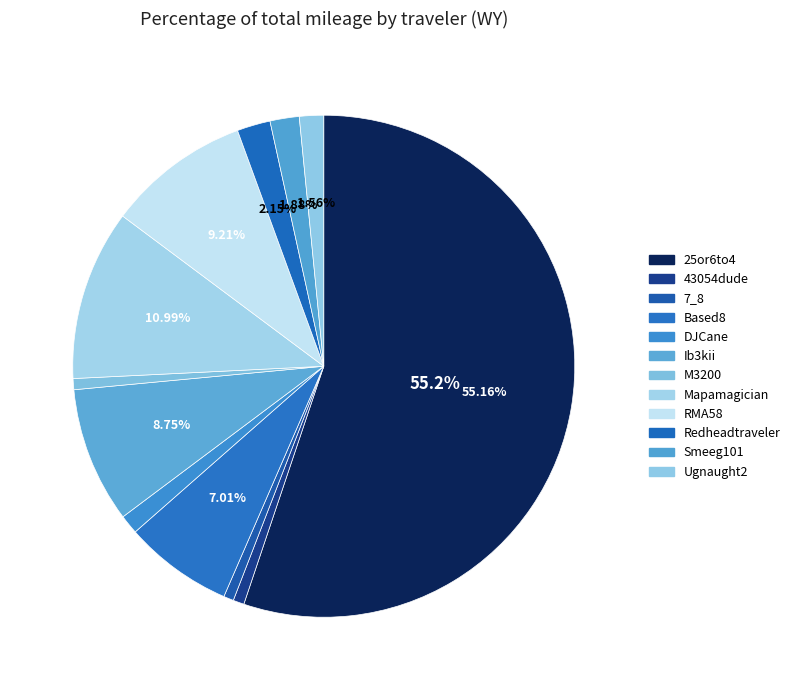

How many segments does this pie chart have?

12